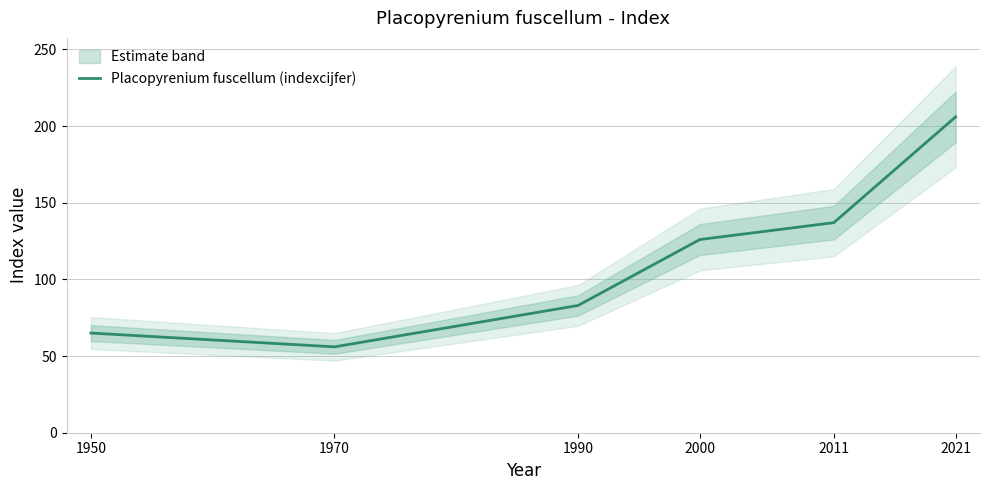

What is the average value?

112